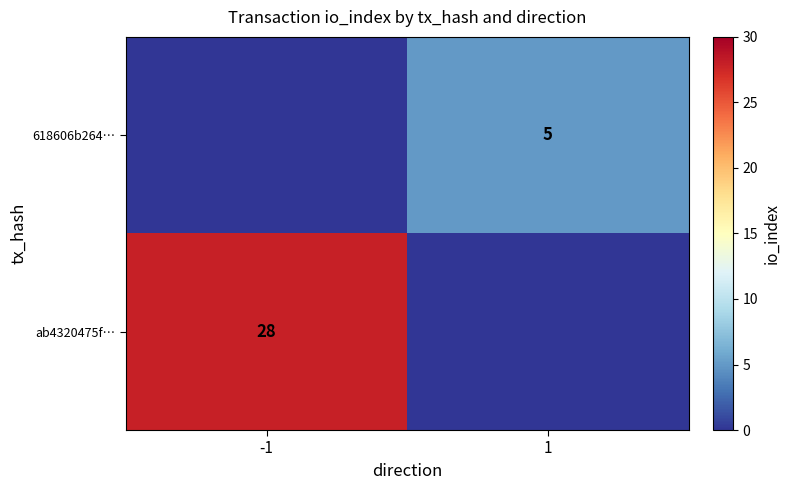

The value of 618606b264… at 1 is 8. True or false?

False